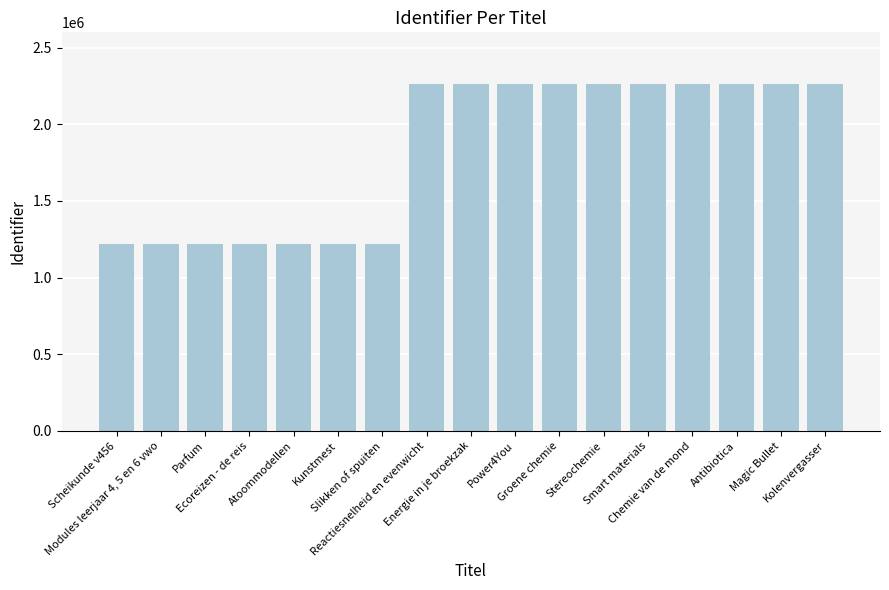

List the labels in order of value, smallest first.

Scheikunde v456, Modules leerjaar 4, 5 en 6 vwo, Parfum, Ecoreizen - de reis, Atoommodellen, Kunstmest, Slikken of spuiten, Reactiesnelheid en evenwicht, Energie in je broekzak, Power4You, Groene chemie, Stereochemie, Smart materials, Chemie van de mond, Antibiotica, Magic Bullet, Kolenvergasser